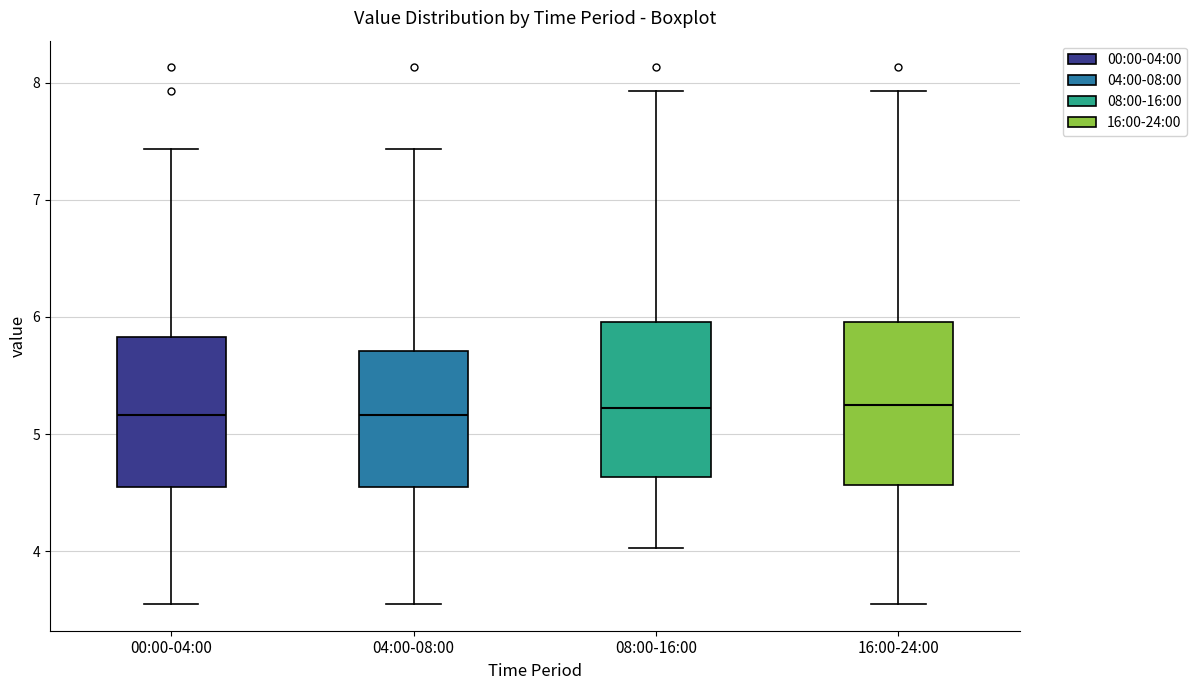

Reading left to right, read every box against the y-axis: the position of its median line, the range the box covers, and the ends of its whiskers. The values are not printed on the chart, so give them approximately, as read against the axis.

00:00-04:00: median 5.2, box 4.6 to 5.8, whiskers 3.6 to 7.4
04:00-08:00: median 5.2, box 4.6 to 5.7, whiskers 3.6 to 7.4
08:00-16:00: median 5.2, box 4.6 to 6.0, whiskers 4.0 to 7.9
16:00-24:00: median 5.3, box 4.6 to 6.0, whiskers 3.6 to 7.9